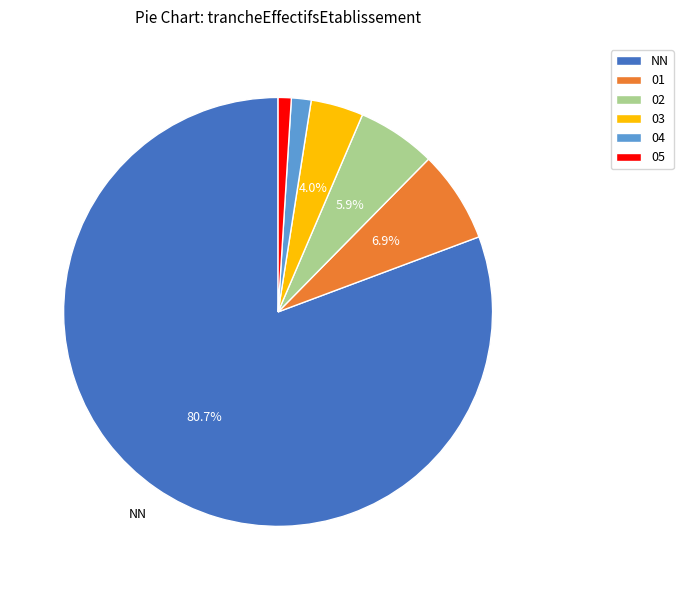

Count the number of slices in the pie.

6